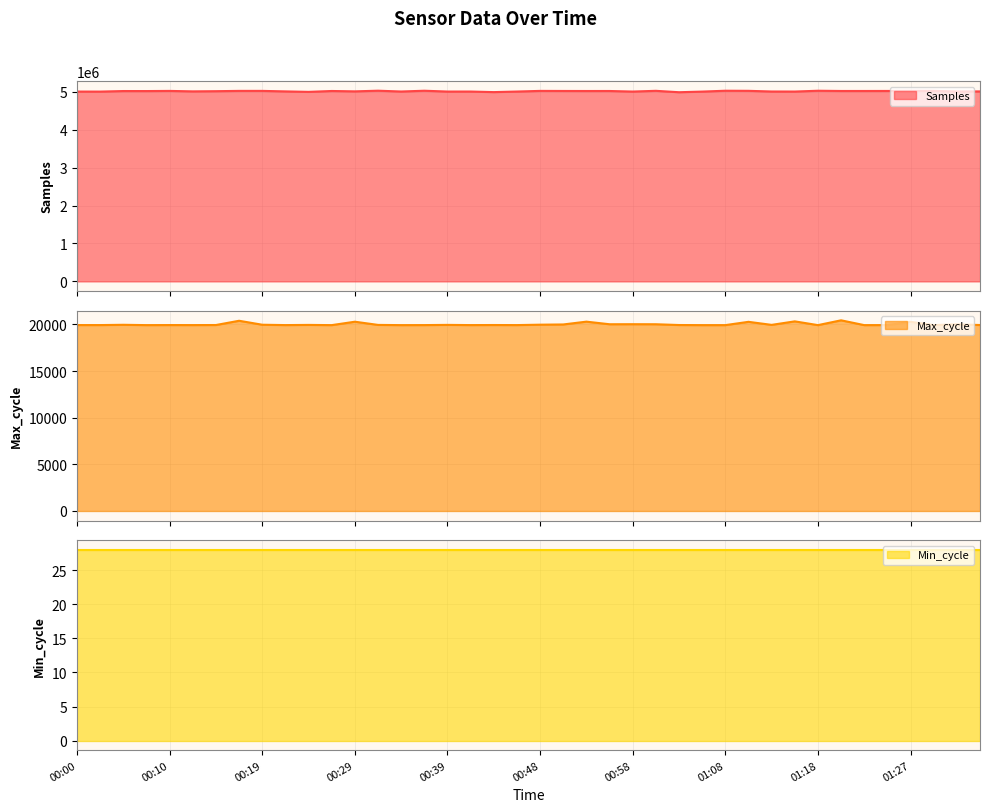

What position from the left is 00:31?

14